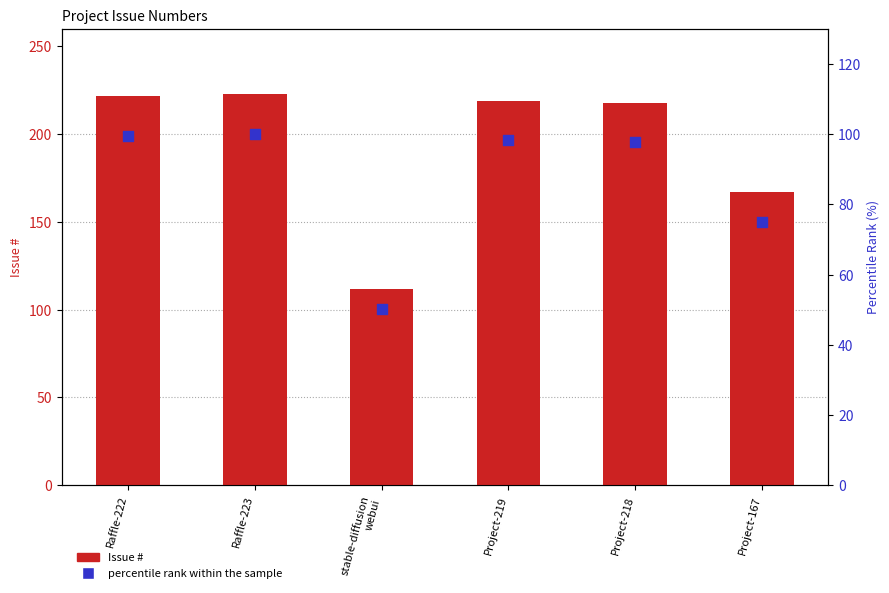

Is the value of Issue # at Raffle-222 greater than the value of percentile rank within the sample at Raffle-223?

Yes